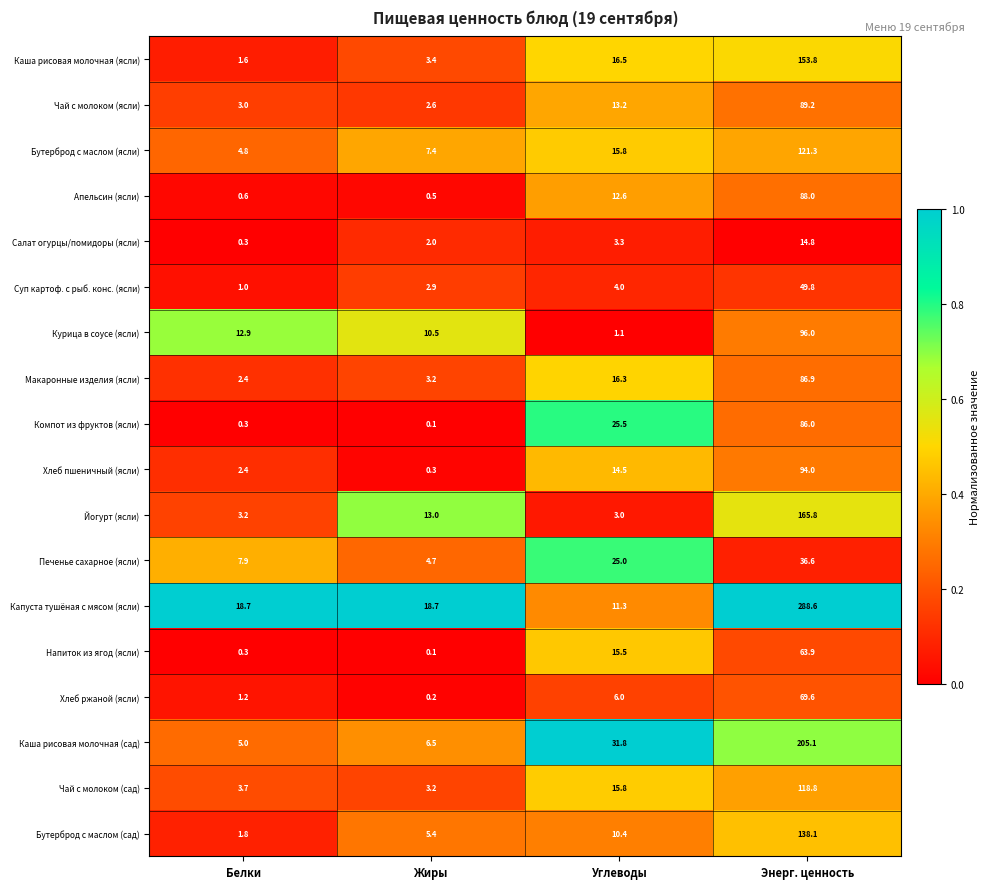

What is the average value of the Чай с молоком (ясли) series?

27.0